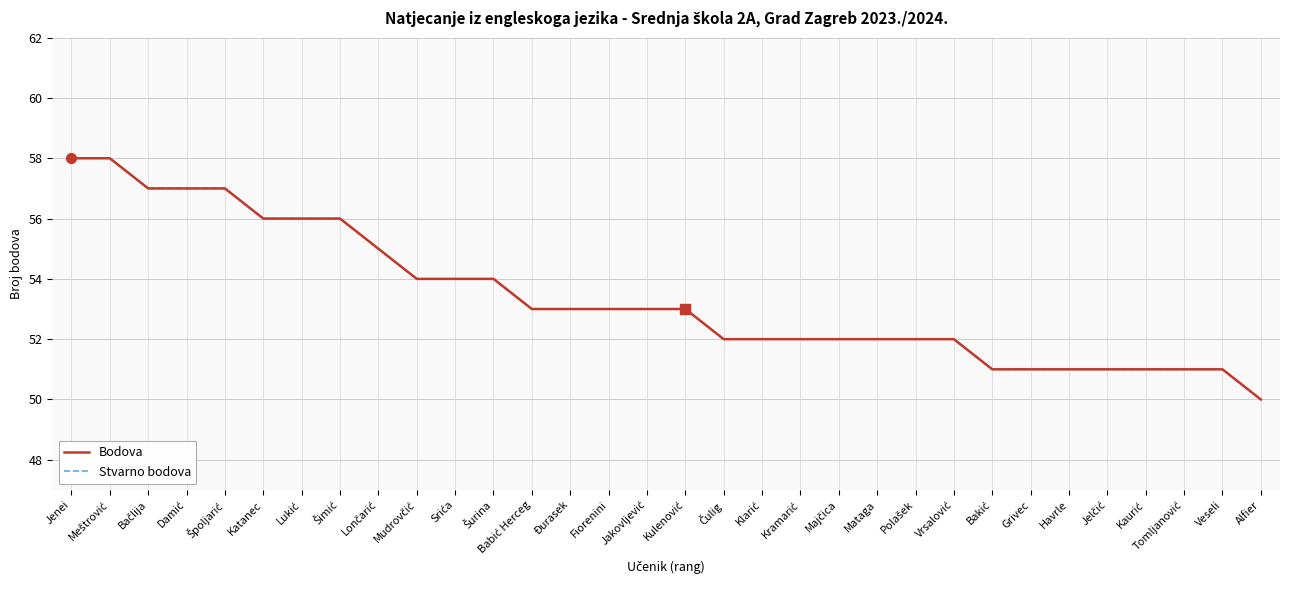

What is the label of the 24th point from the left?

Vrsalović